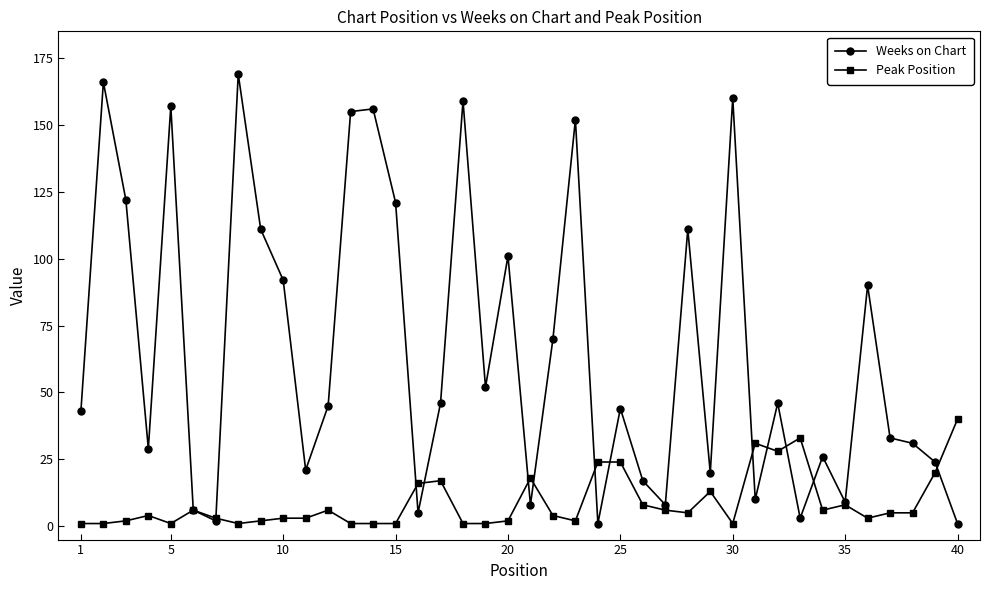

True or false: Weeks on Chart has more than 0 points higher than both neighbors.

True